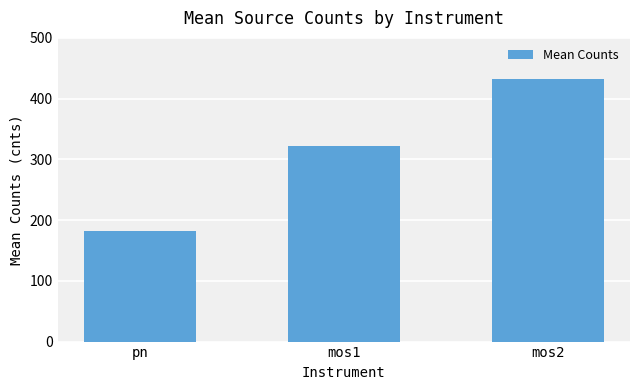

At which label does the data first exceed 321?

mos1